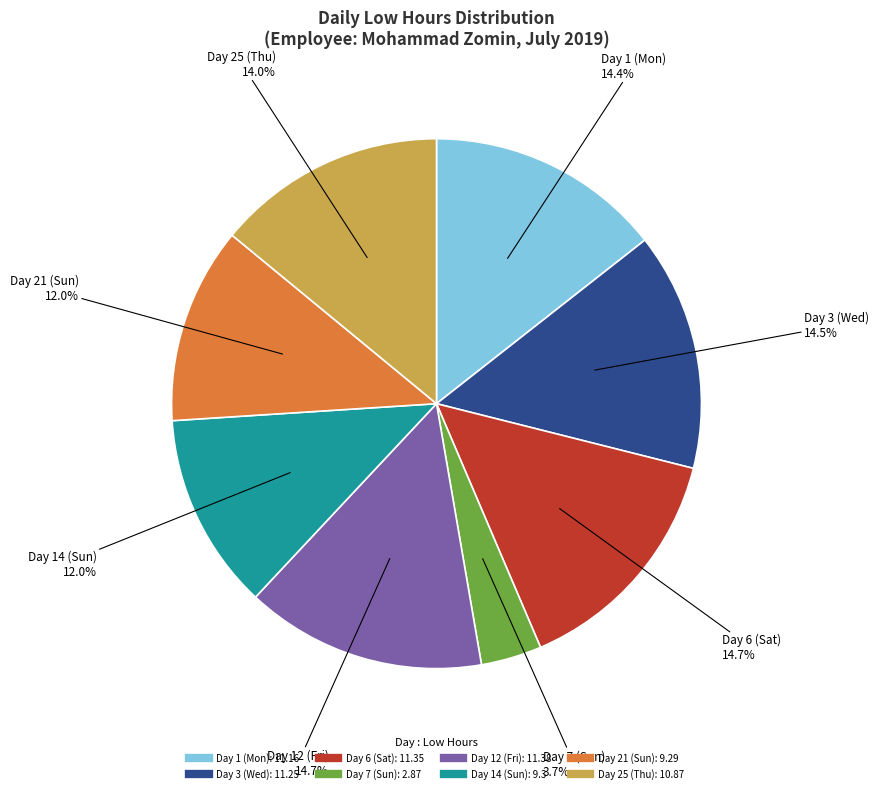

What is the smallest slice in the pie chart?

Day 7 (Sun)